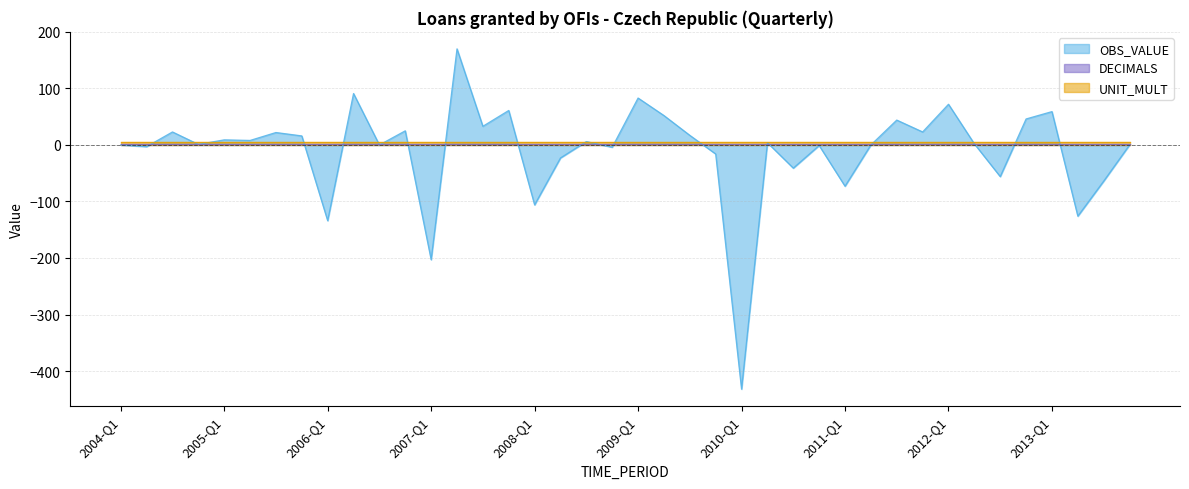

Where do OBS_VALUE and UNIT_MULT first cross each other?

2004-Q2 and 2004-Q3